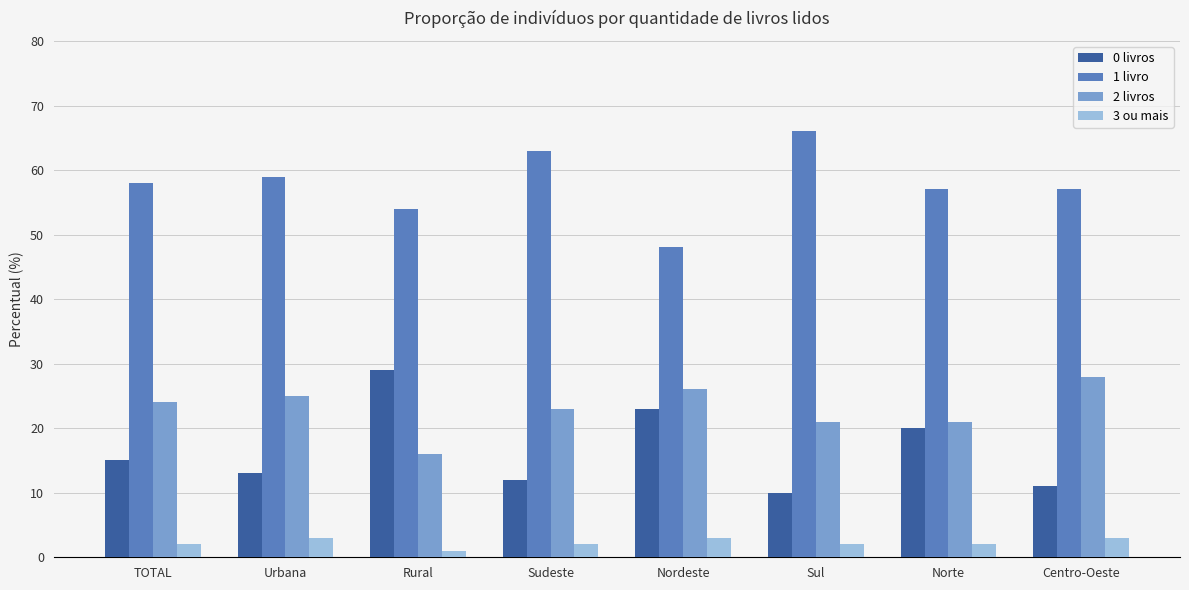

Is it true that 3 ou mais equals 2 at Sul?

True